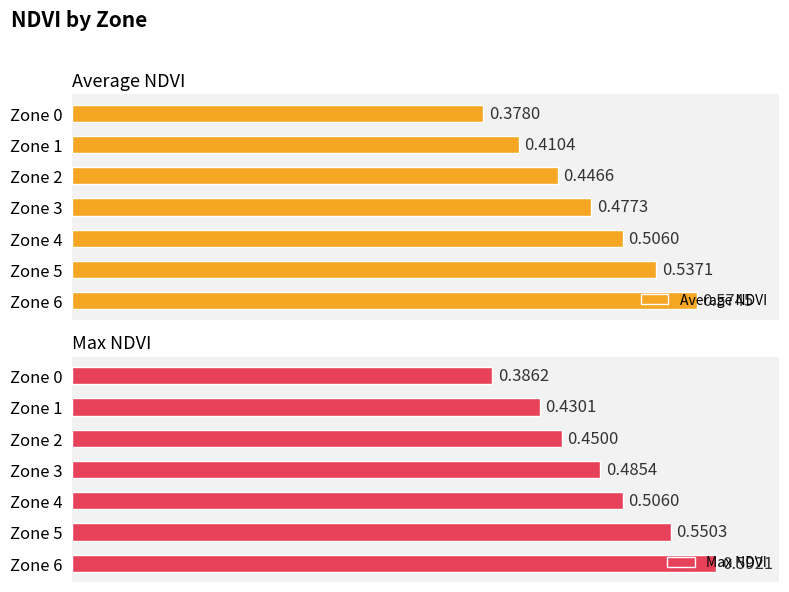

What is the average value of the Average NDVI series?

0.5